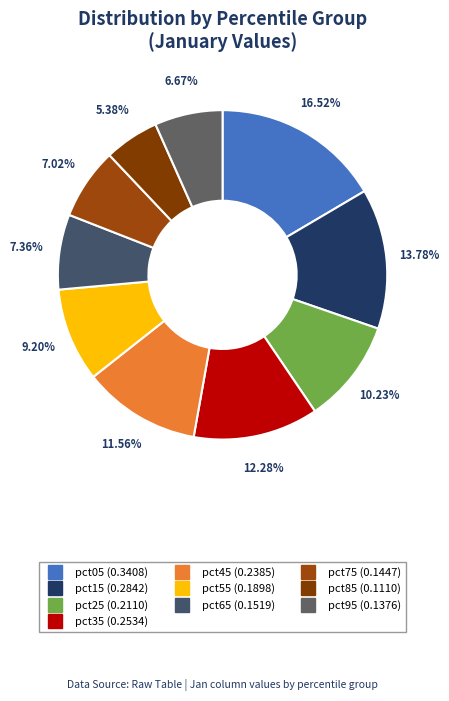

Is pct25 the majority of the pie?

No